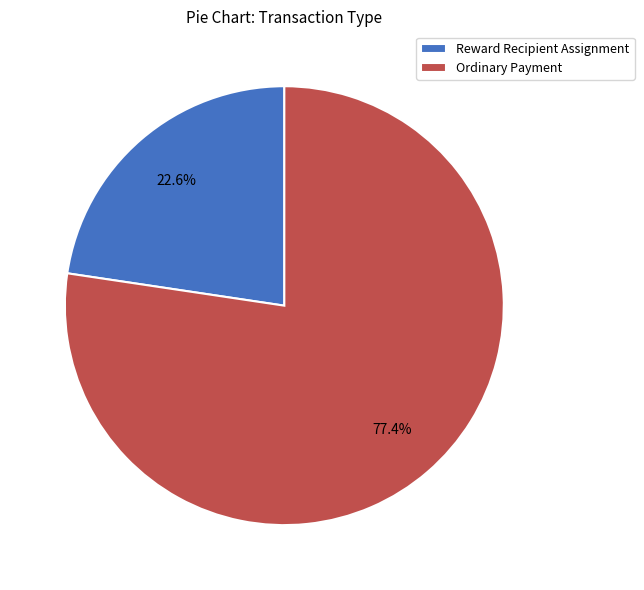

To the nearest percent, what is the difference between the largest and smallest slice percentages?

55%